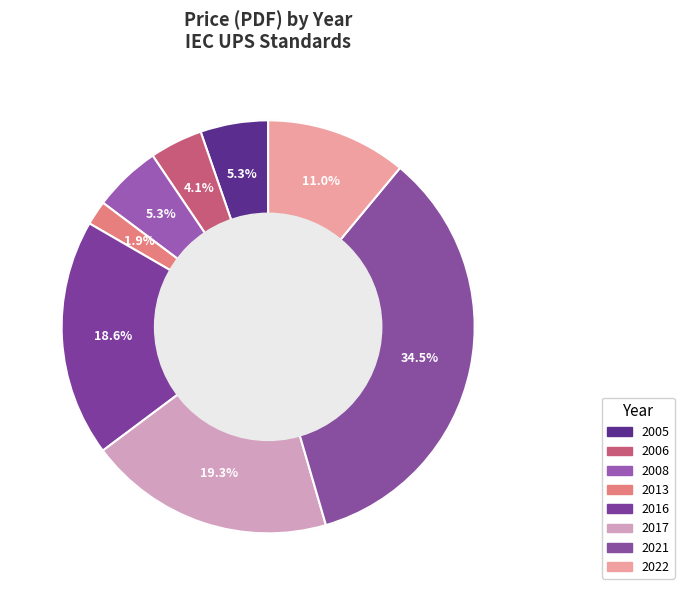

Is there a majority slice in this chart?

No